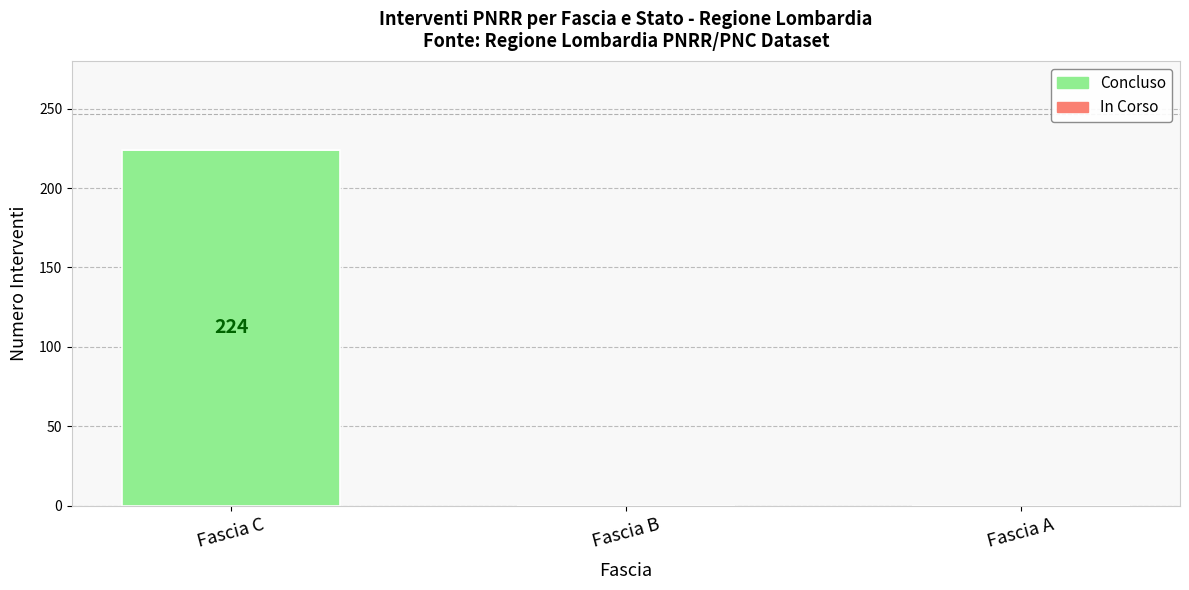

Are the bars horizontal?

No